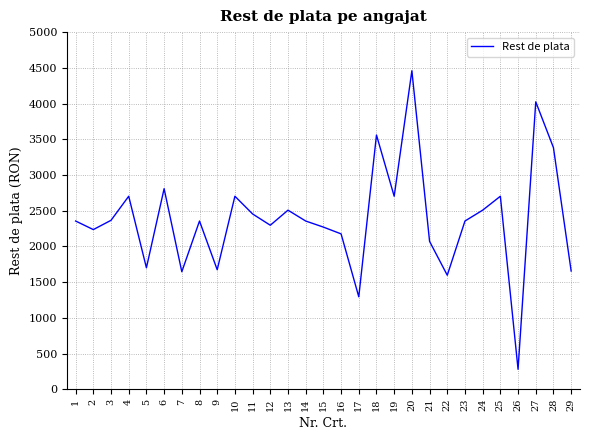

What is the change in value from 8 to 20?

+2104